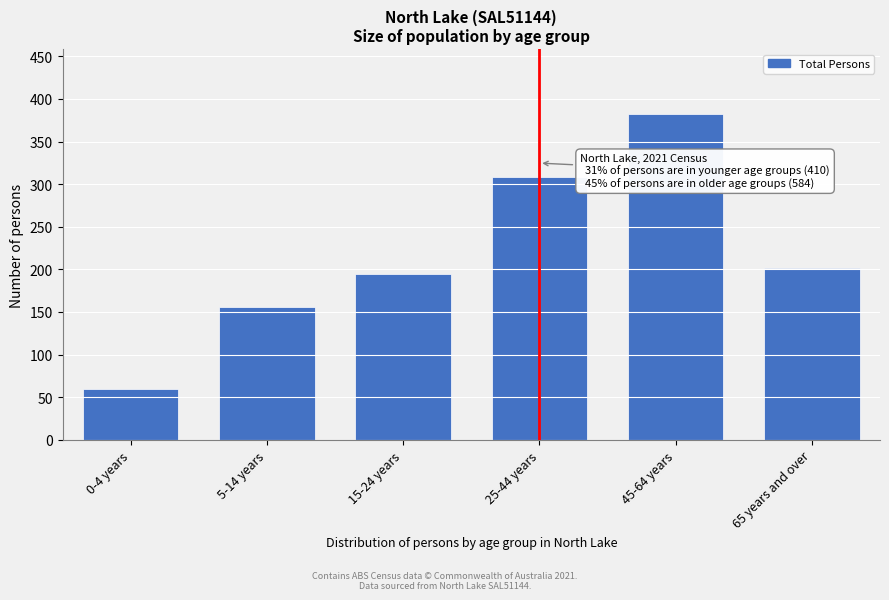

Reading left to right, list all the values displayed in this chart.

60	156	194	308	382	202